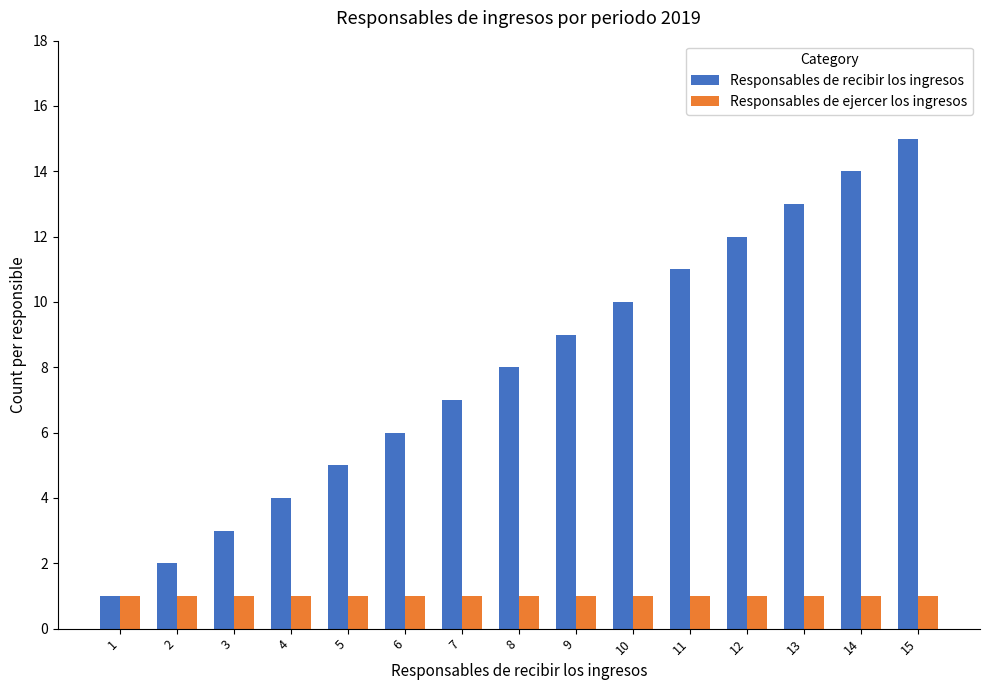

What is the difference between the highest and lowest values at 9?

8